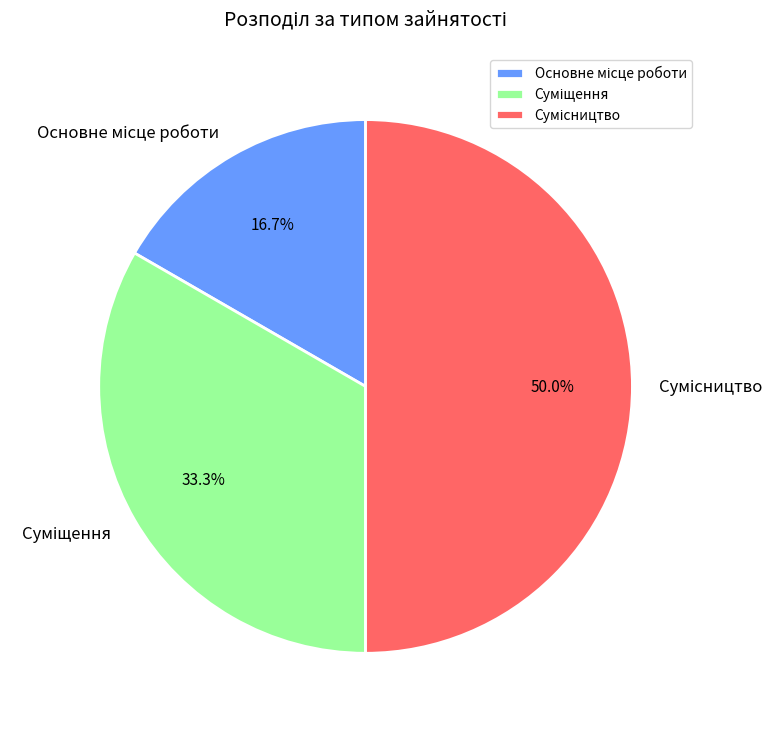

To the nearest percent, what is the difference between the largest and smallest slice percentages?

33%